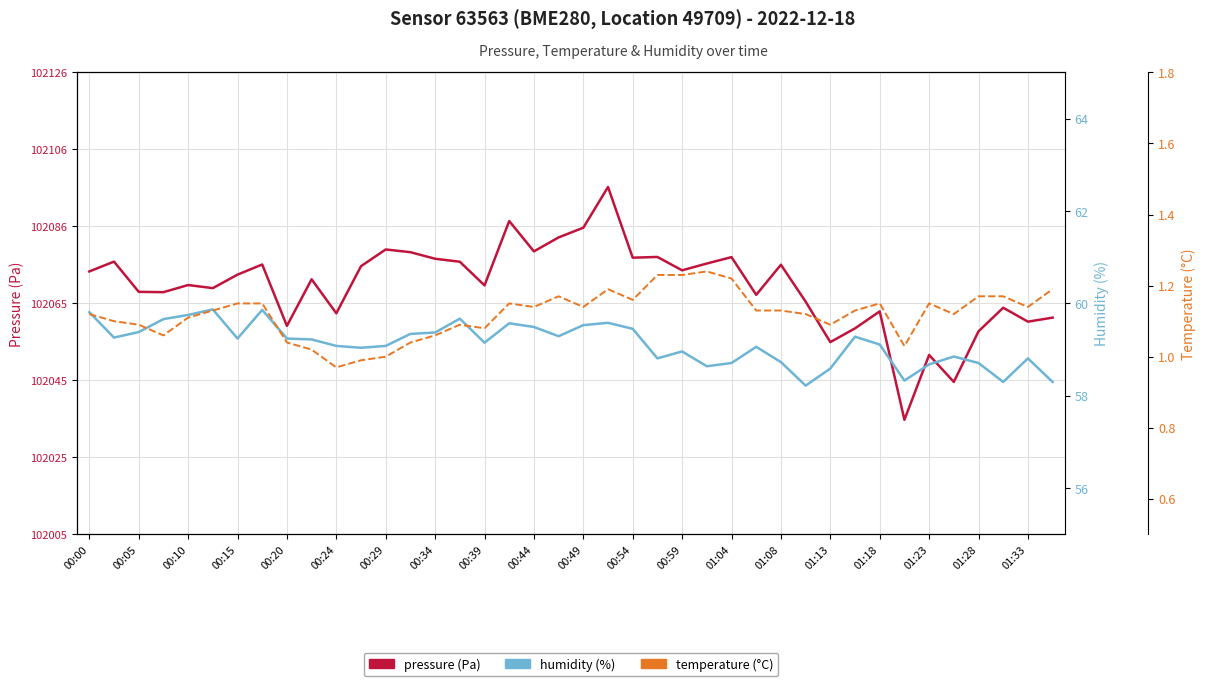

What is the difference between the second highest and minimum values in the pressure series?

52.0